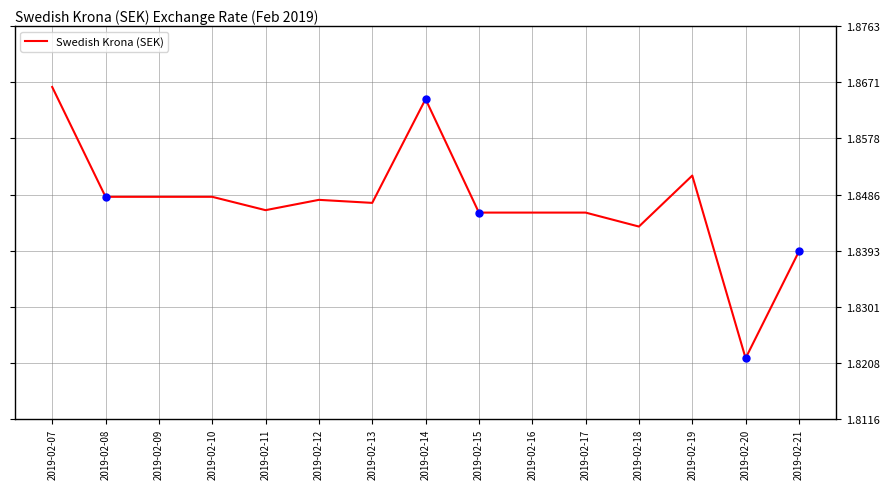

True or false: the data has more than 2 interior local peaks.

True